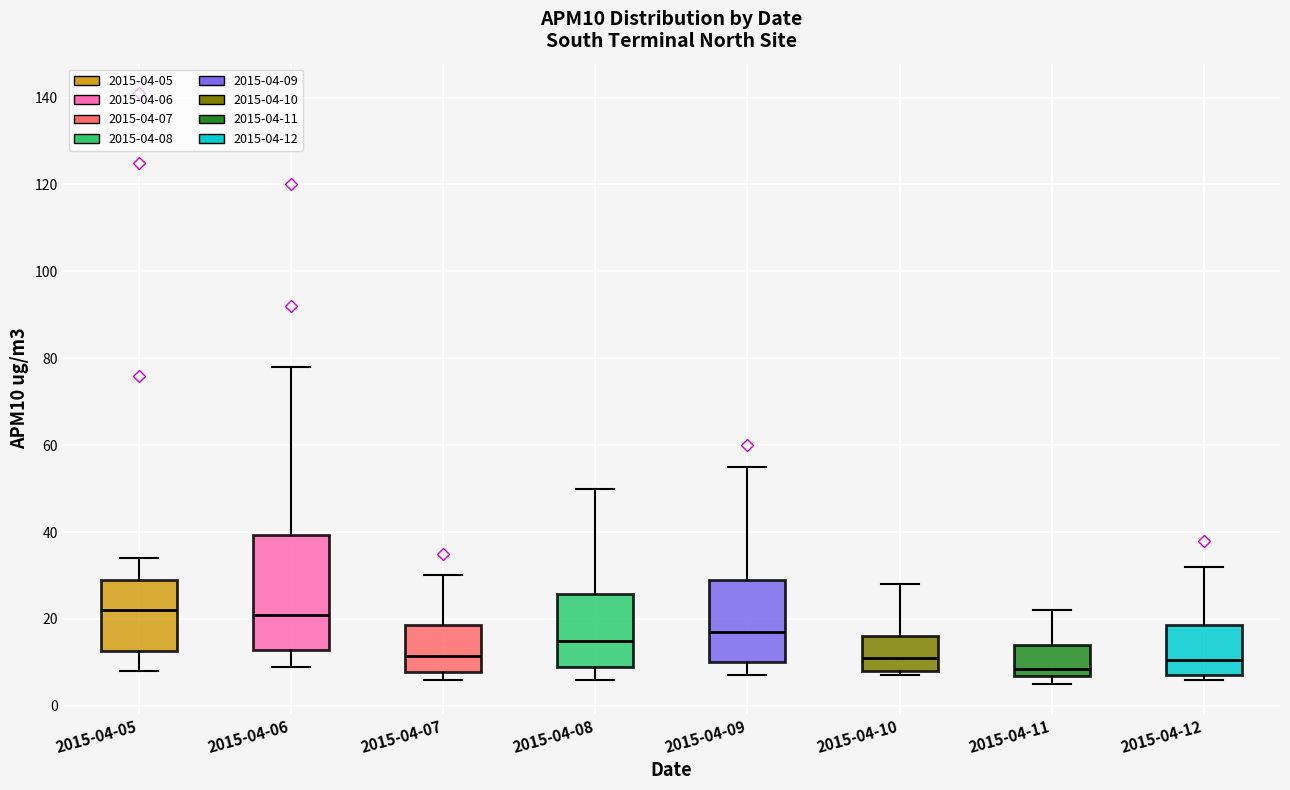

Which box is the tallest, from its lower edge to its upper edge?

2015-04-06